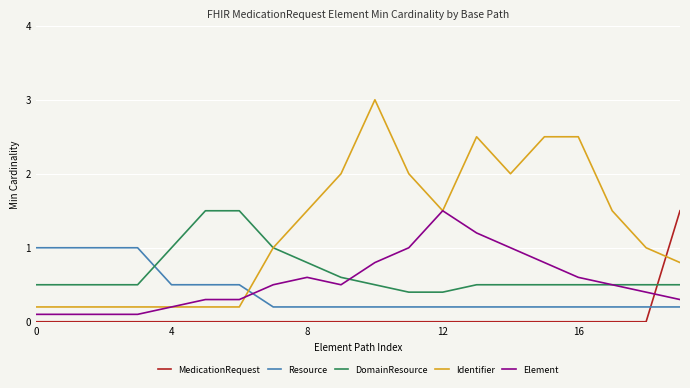

What is the difference between the second highest and minimum values in the Element series?

1.1